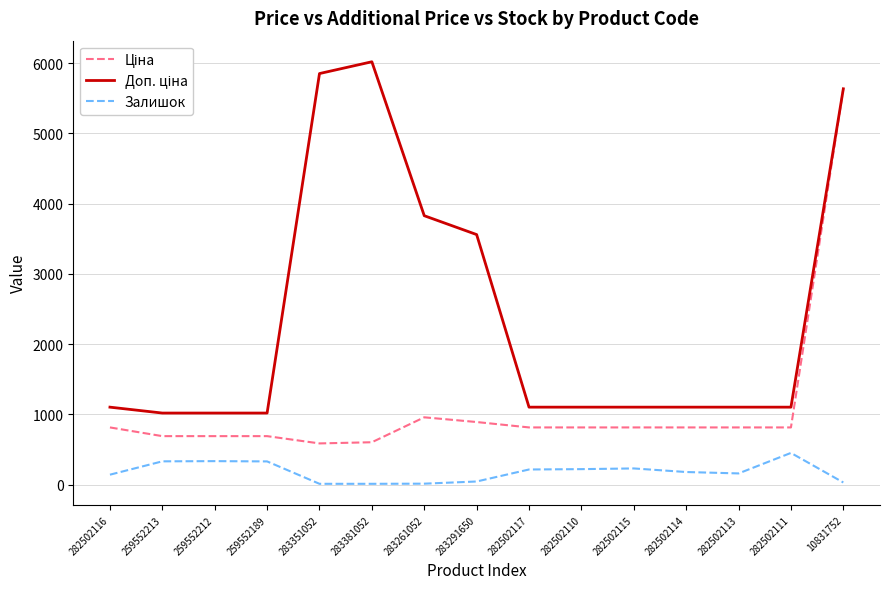

The value of Залишок at 259552213 is 565.6. True or false?

False